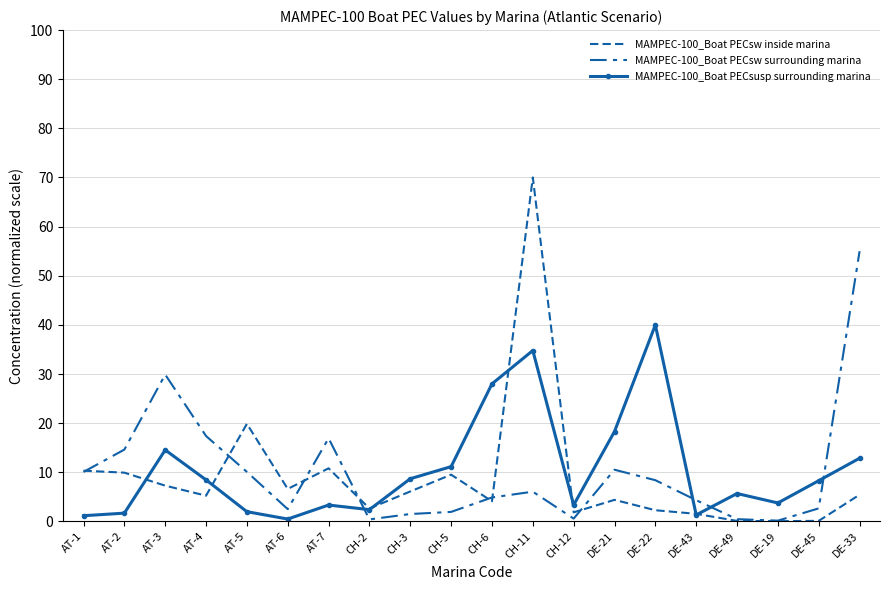

Reading right to left, transcribe all the data shown in this chart.

MAMPEC-100_Boat PECsw inside marina: 5.4	0.1	0.1	0.1	1.6	2.3	4.4	1.9	70.0	4.1	9.5	6.1	2.6	10.8	6.6	19.9	5.3	7.3	9.9	10.3
MAMPEC-100_Boat PECsw surrounding marina: 55.0	2.7	0.2	0.5	4.3	8.4	10.5	0.6	6.1	4.9	1.9	1.5	0.4	16.9	2.5	10.1	17.4	29.9	14.6	10.1
MAMPEC-100_Boat PECsusp surrounding marina: 12.9	8.3	3.8	5.7	1.3	40.0	18.3	3.3	34.8	28.0	11.2	8.7	2.4	3.3	0.5	2.0	8.5	14.5	1.7	1.2